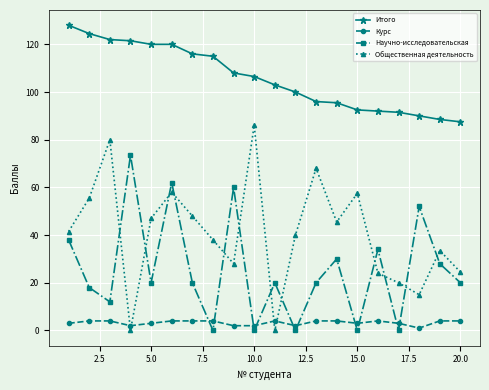

Which series has the widest spread of values?

Общественная деятельность